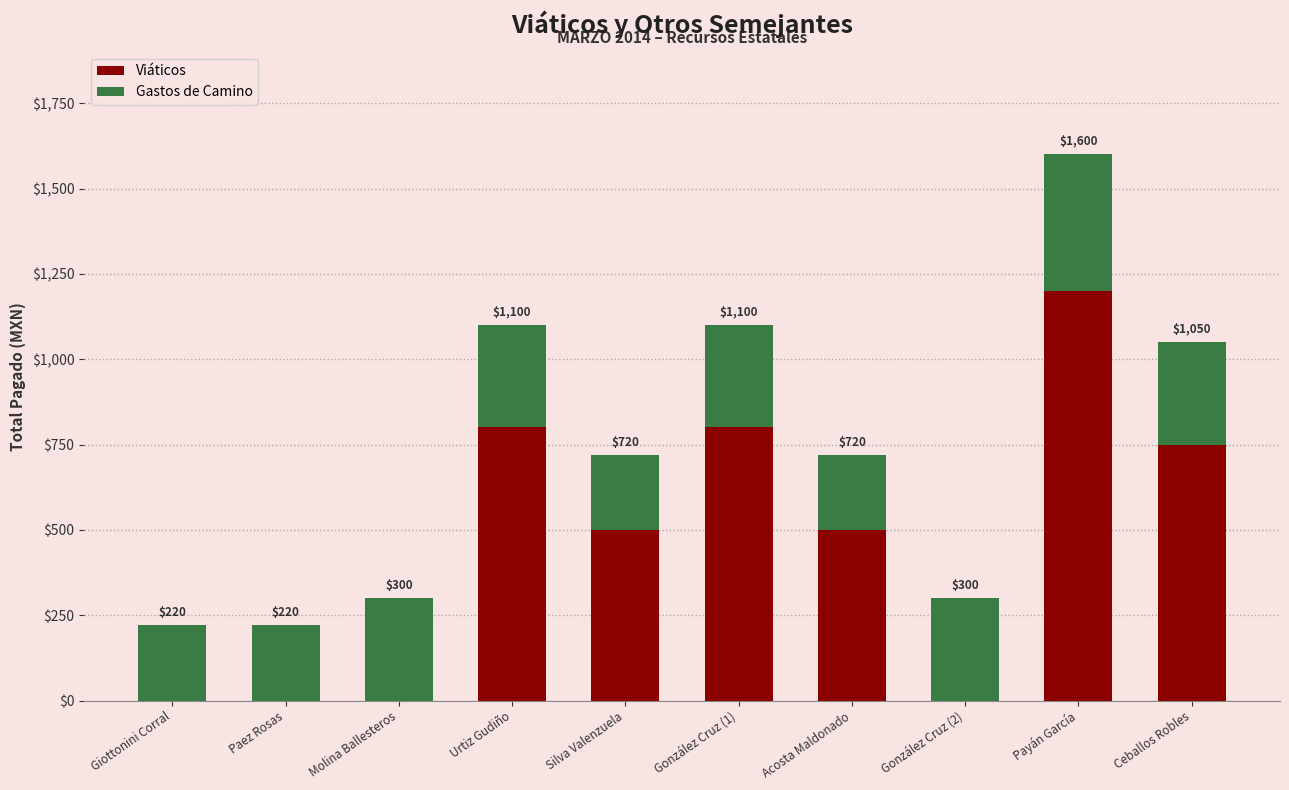

What are all the series names shown in the legend?

Viáticos, Gastos de Camino